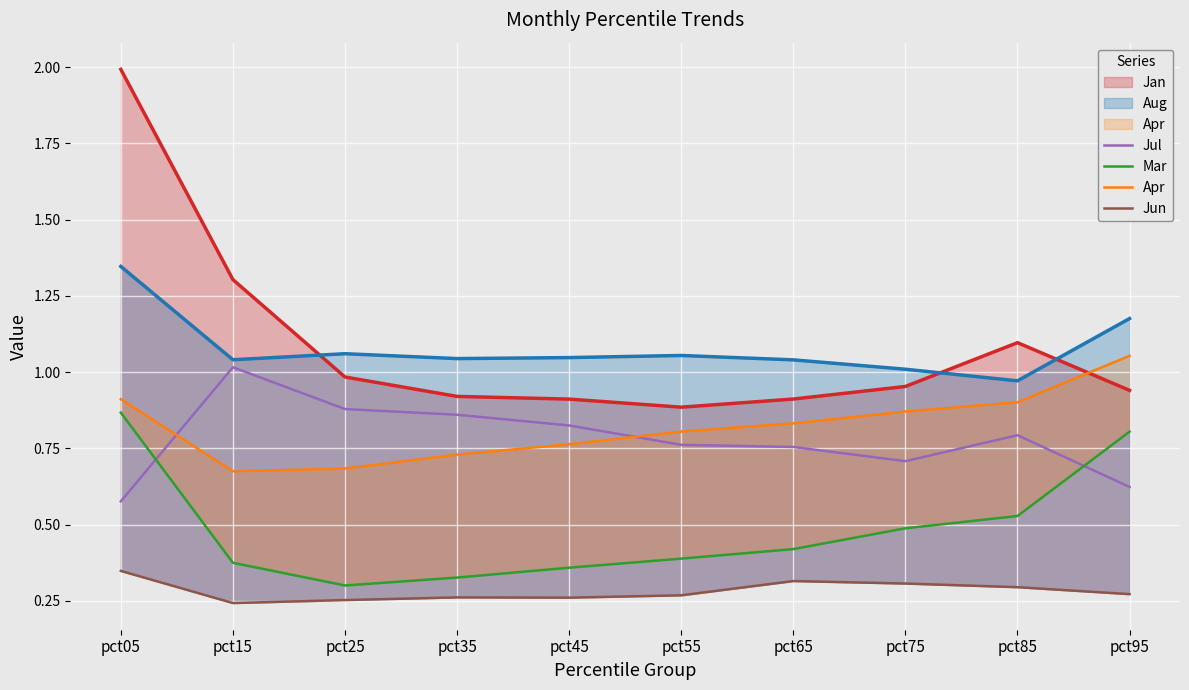

True or false: Apr has more than 1 points higher than both neighbors.

False